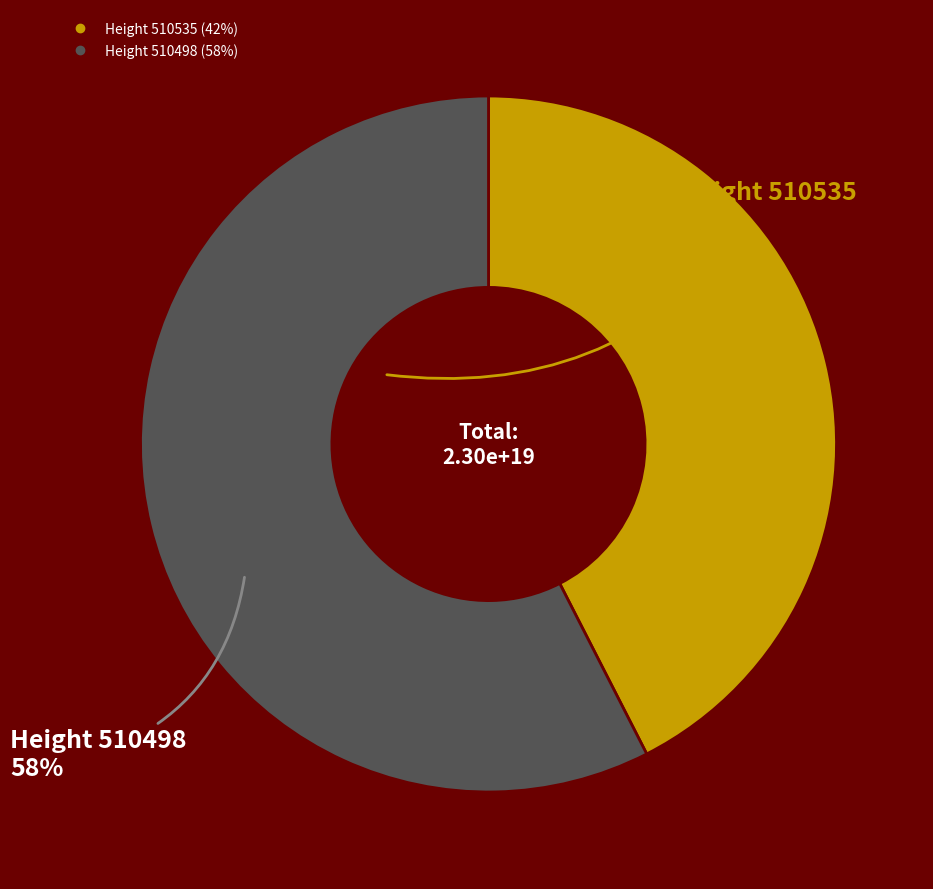

Does any single category account for the majority?

Yes